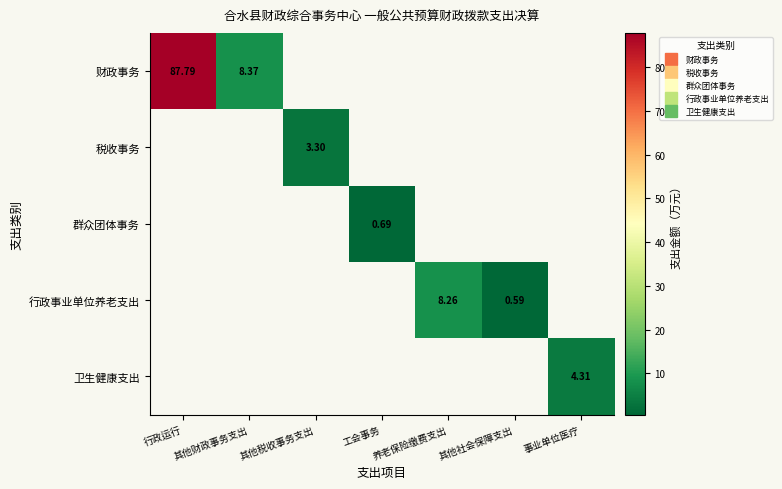

Is it true that 行政事业单位养老支出 equals 0.6 at 其他社会保障支出?

True